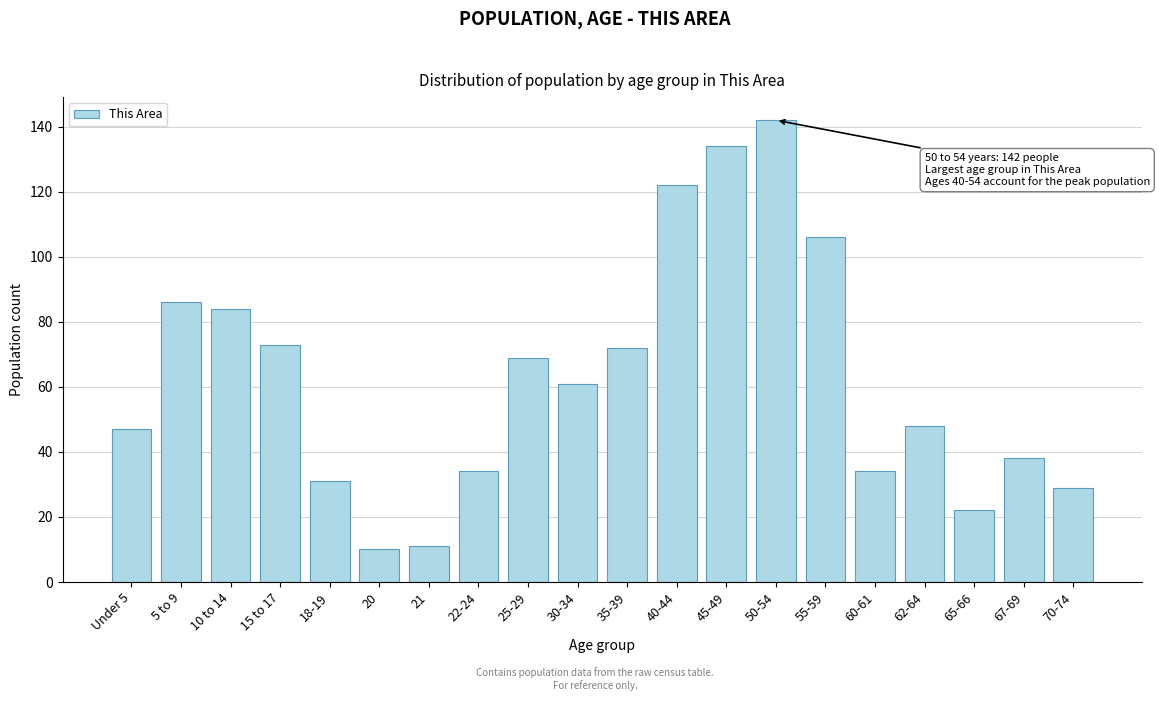

Reading left to right, list all the values displayed in this chart.

47	86	84	73	31	10	11	34	69	61	72	122	134	142	106	34	48	22	38	29